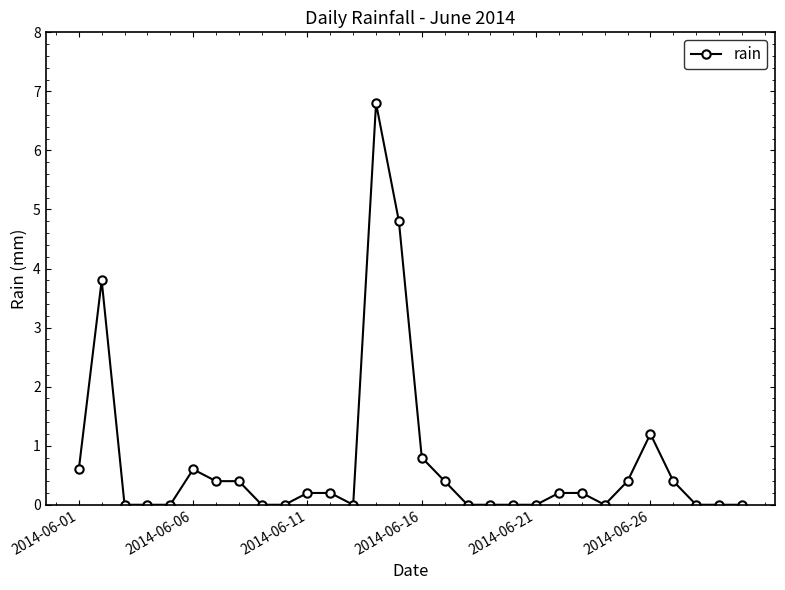

What is the greatest value displayed?

6.8